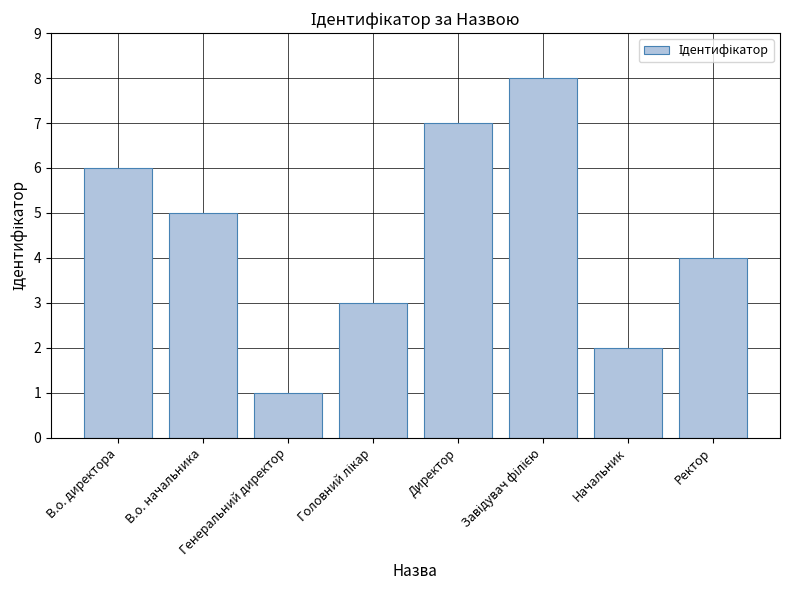

What is the sum of all values?

36